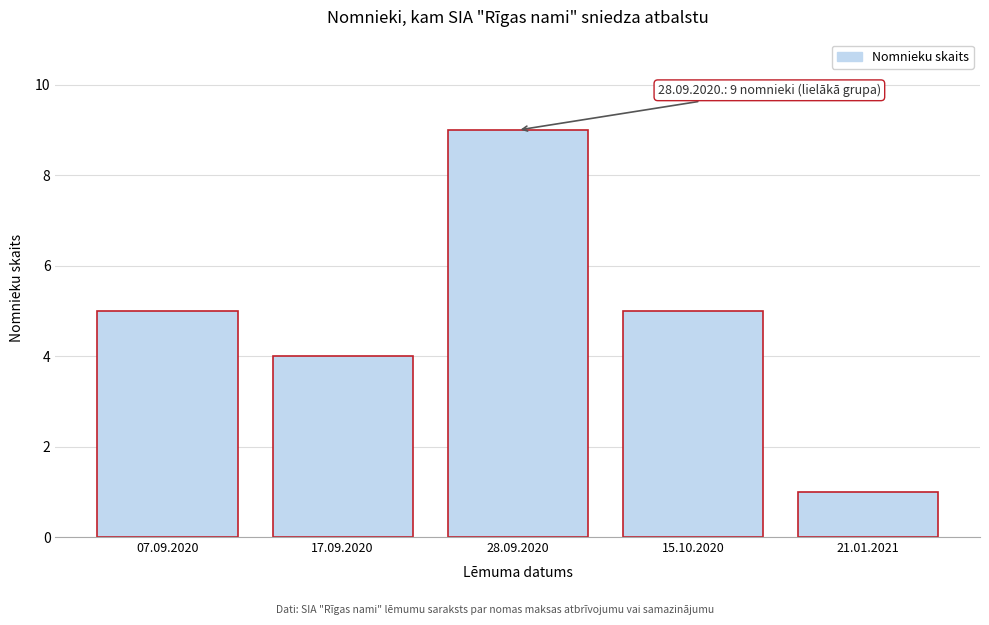

Reading right to left, list all the values displayed in this chart.

21.01.2021=1	15.10.2020=5	28.09.2020=9	17.09.2020=4	07.09.2020=5